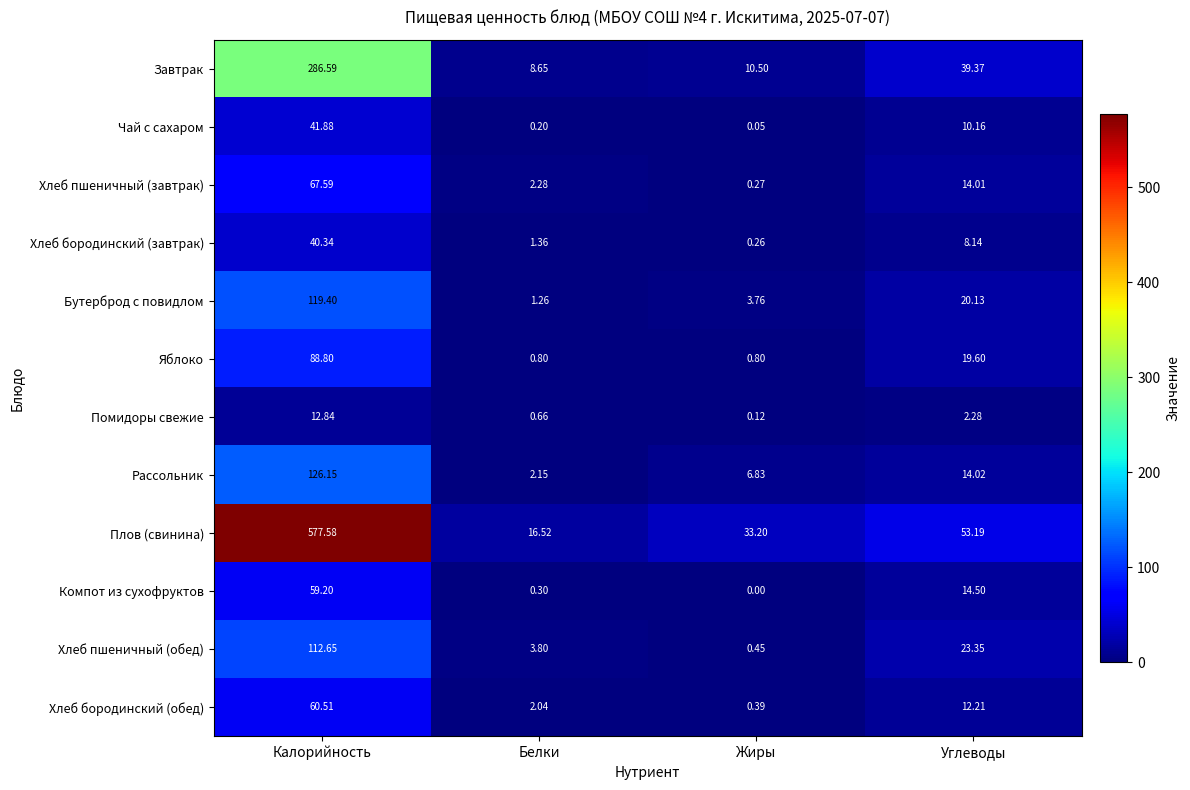

At how many categories does at least one series exceed 317?

1